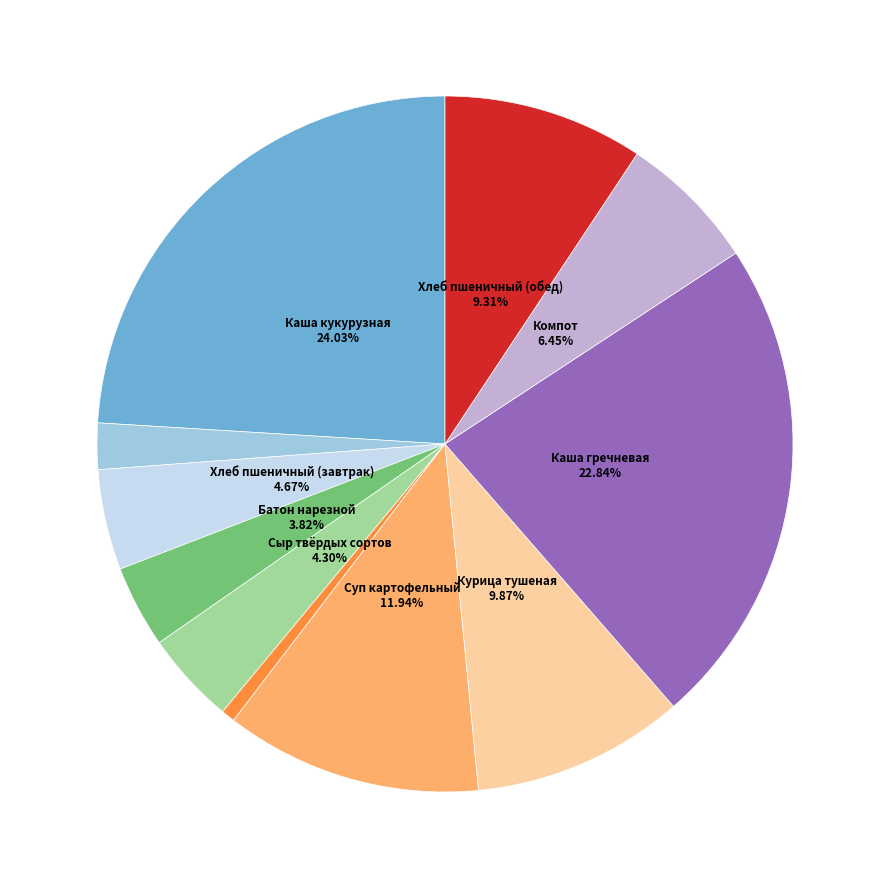

Is there any slice that represents more than half of the pie?

No